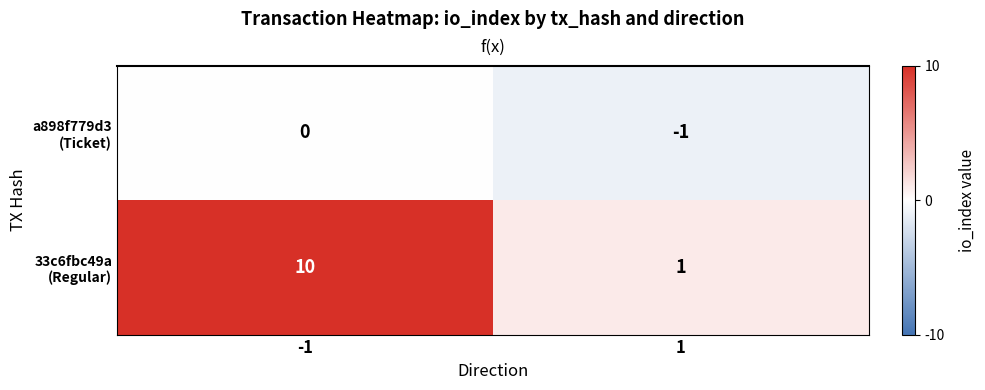

At 1, list the series in order from largest to smallest.

33c6fbc49a (Regular), a898f779d3 (Ticket)